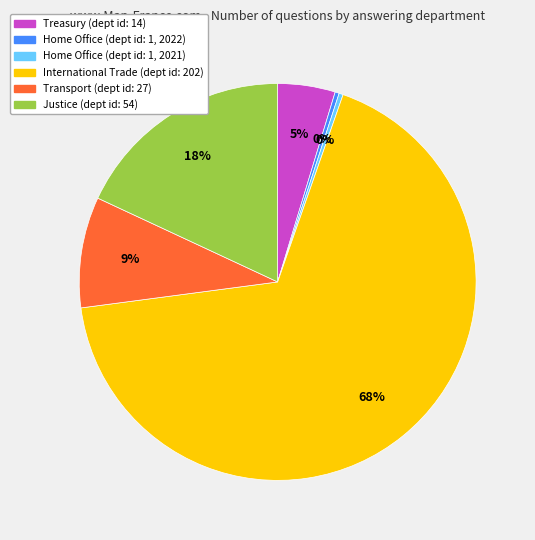

Which category has the biggest portion of the pie?

International Trade (dept id: 202)